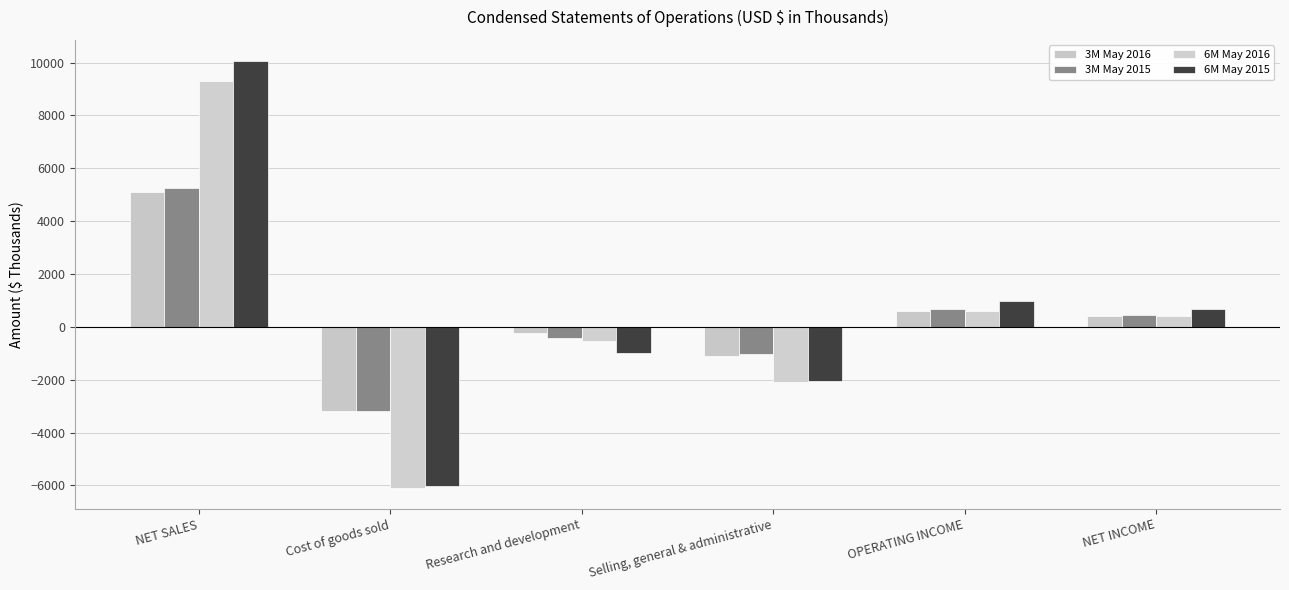

At which category is the sum across all series the highest?

NET SALES